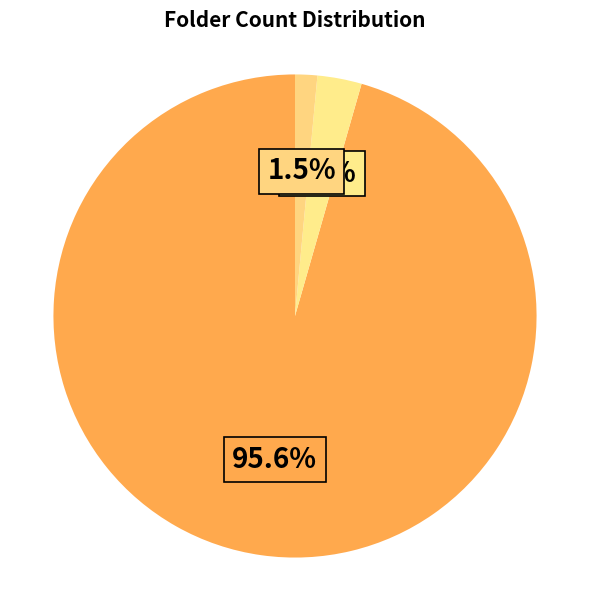

How many segments does this pie chart have?

3